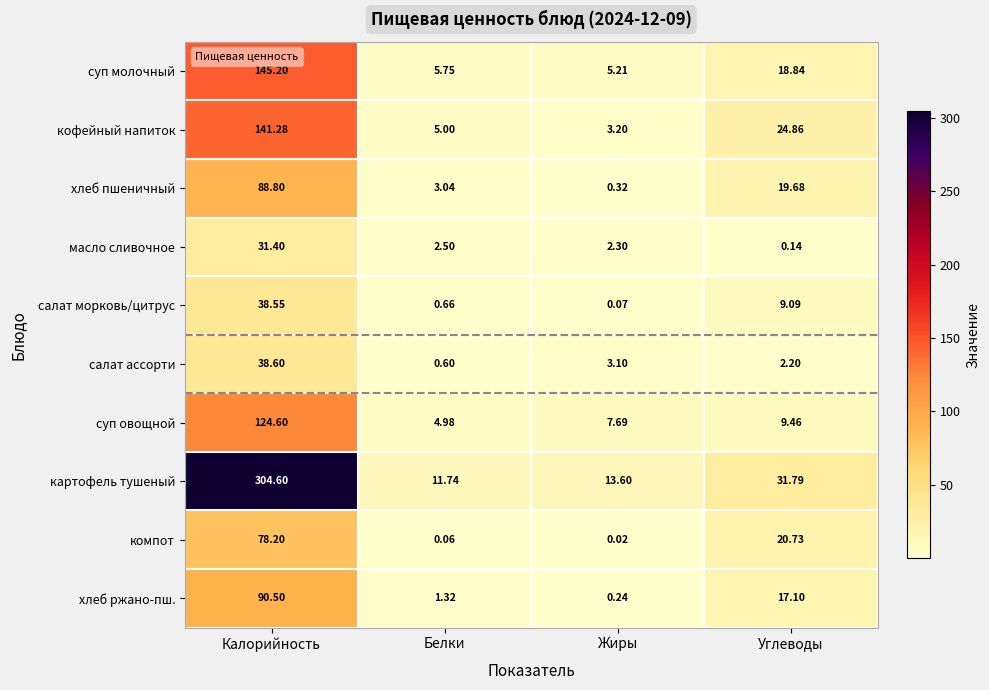

At which category is the sum across all series the highest?

Калорийность